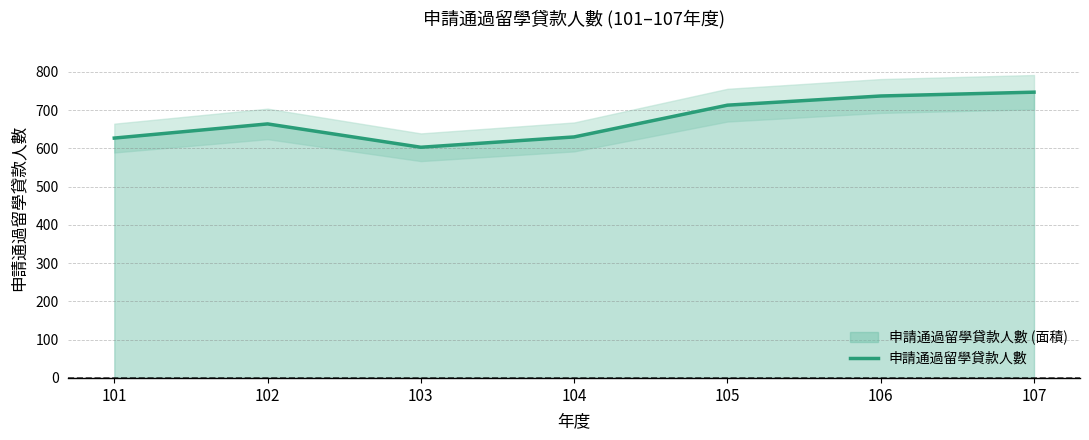

Reading left to right, extract all data points from this chart.

101=627	102=664	103=603	104=630	105=713	106=737	107=747